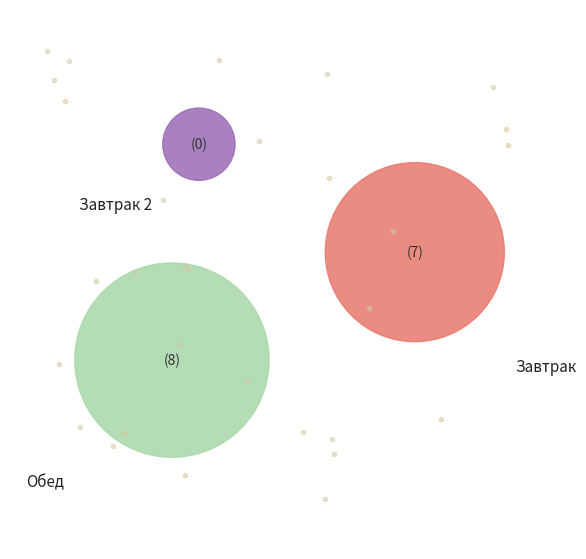

Is Запеканка из творога the majority of the pie?

No